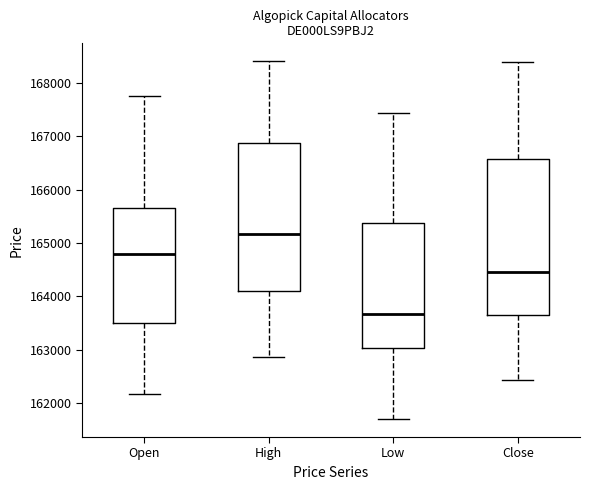

Reading left to right, transcribe this box plot: for each box, give where its median line is, the range the box spans, and where its two whiskers end, as read against the y-axis. The values are not printed on the chart, so give them approximately, as read against the axis.

Open: median 164800, box 163500 to 165700, whiskers 162200 to 167700
High: median 165200, box 164100 to 166900, whiskers 162900 to 168400
Low: median 163700, box 163000 to 165400, whiskers 161700 to 167400
Close: median 164500, box 163700 to 166600, whiskers 162400 to 168400